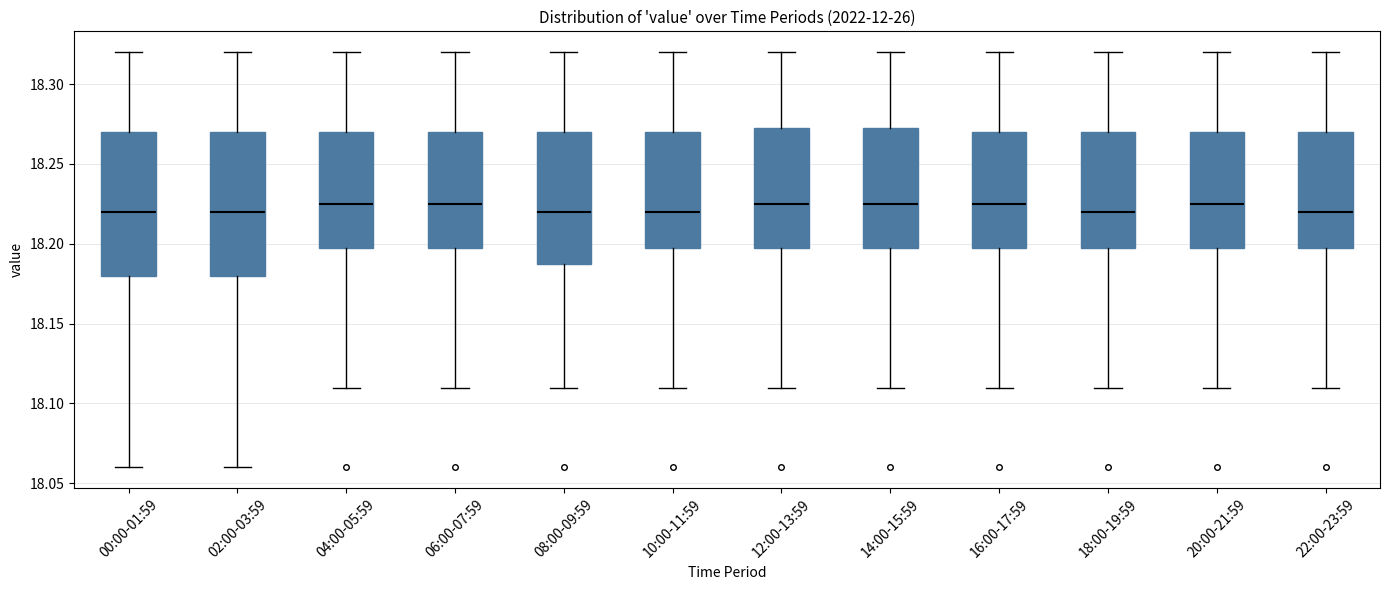

Reading left to right, read every box against the y-axis: the position of its median line, the range the box covers, and the ends of its whiskers. The values are not printed on the chart, so give them approximately, as read against the axis.

00:00-01:59: median 18.220, box 18.180 to 18.270, whiskers 18.060 to 18.320
02:00-03:59: median 18.220, box 18.180 to 18.270, whiskers 18.060 to 18.320
04:00-05:59: median 18.225, box 18.200 to 18.270, whiskers 18.110 to 18.320
06:00-07:59: median 18.225, box 18.200 to 18.270, whiskers 18.110 to 18.320
08:00-09:59: median 18.220, box 18.190 to 18.270, whiskers 18.110 to 18.320
10:00-11:59: median 18.220, box 18.200 to 18.270, whiskers 18.110 to 18.320
12:00-13:59: median 18.225, box 18.200 to 18.275, whiskers 18.110 to 18.320
14:00-15:59: median 18.225, box 18.200 to 18.275, whiskers 18.110 to 18.320
16:00-17:59: median 18.225, box 18.200 to 18.270, whiskers 18.110 to 18.320
18:00-19:59: median 18.220, box 18.200 to 18.270, whiskers 18.110 to 18.320
20:00-21:59: median 18.225, box 18.200 to 18.270, whiskers 18.110 to 18.320
22:00-23:59: median 18.220, box 18.200 to 18.270, whiskers 18.110 to 18.320